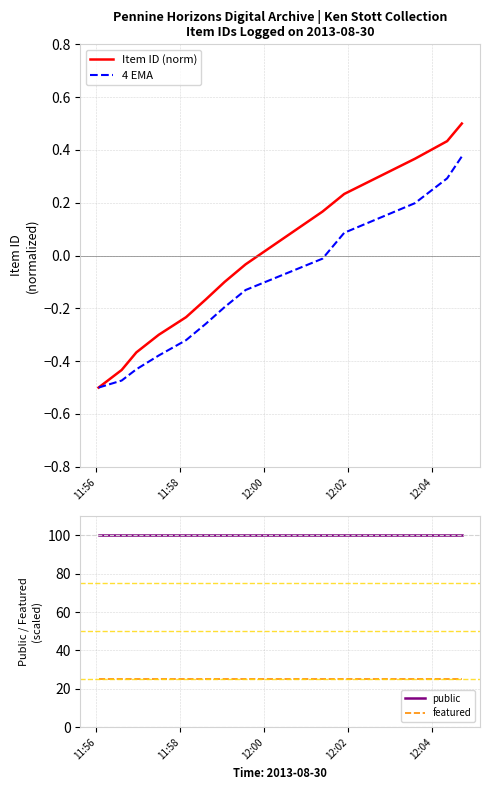

True or false: featured and public cross at least once.

False